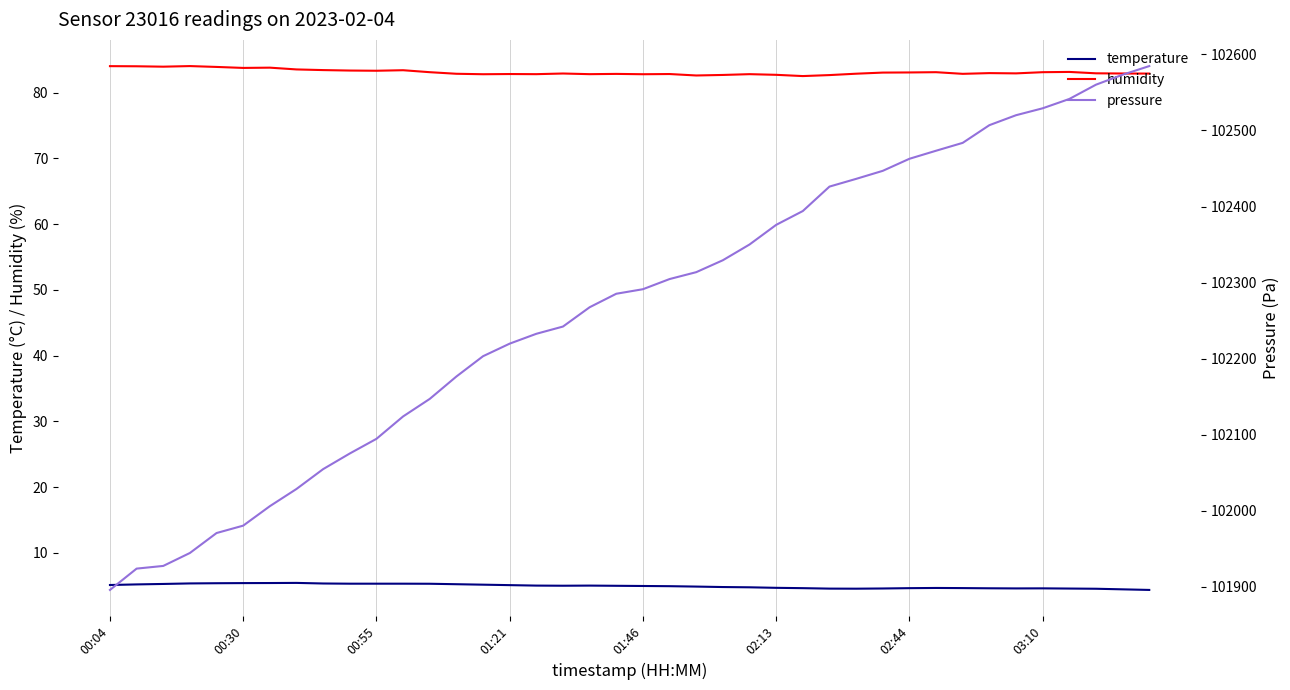

Does the chart display data point markers on the line(s)?

No